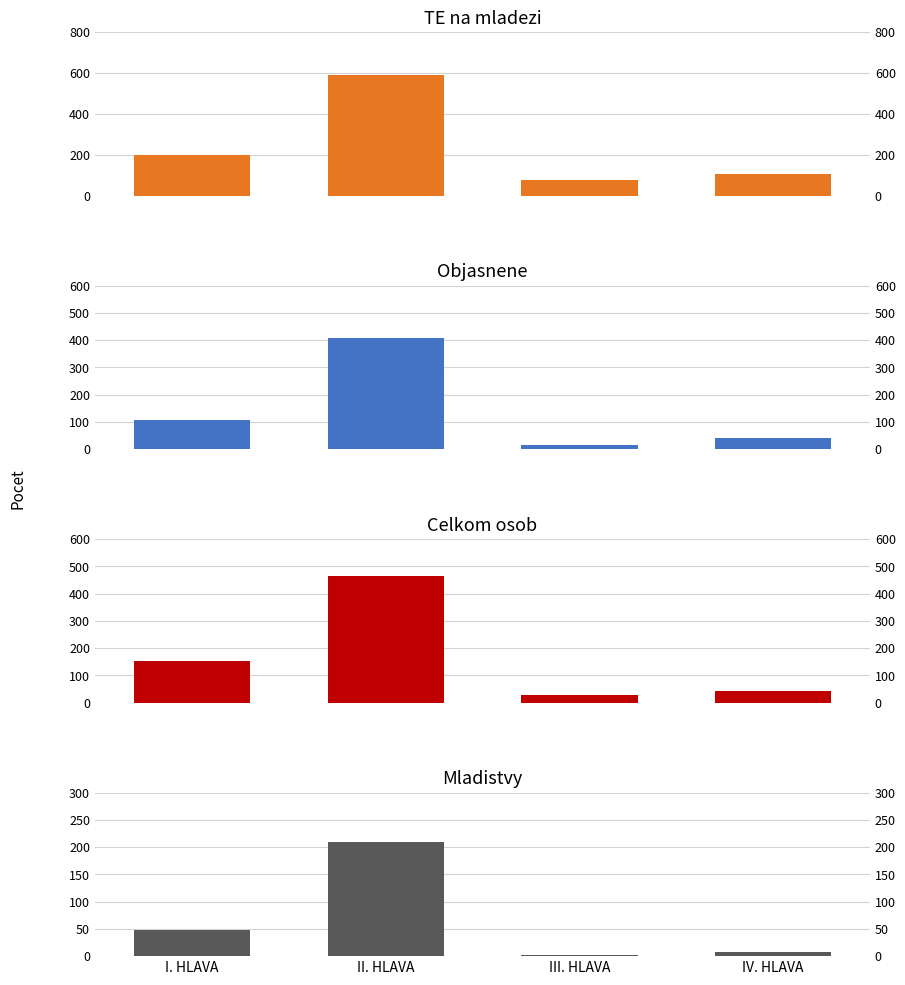

What is the maximum value shown in the chart?

592